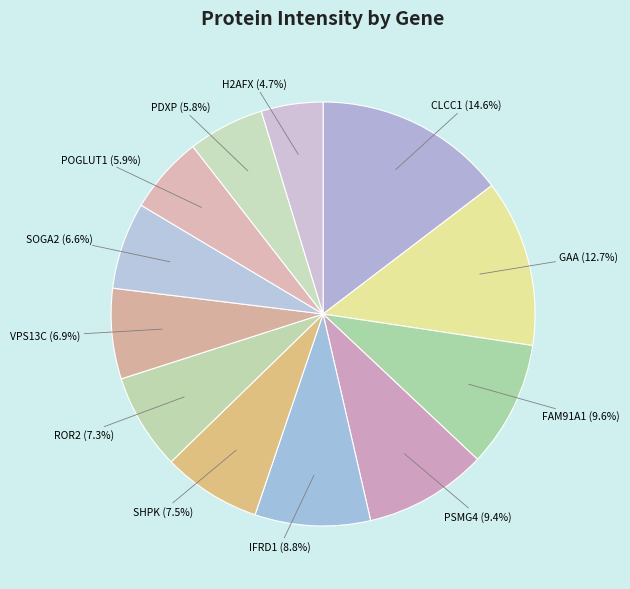

How many slices are in this pie chart?

12